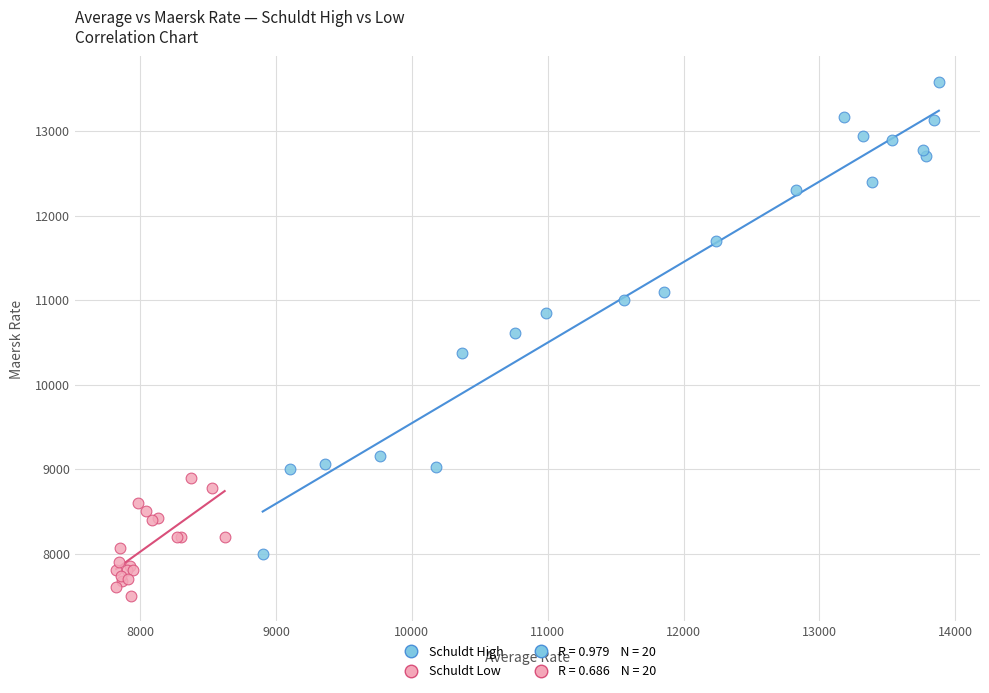

Which series reaches the maximum Y coordinate?

Schuldt High